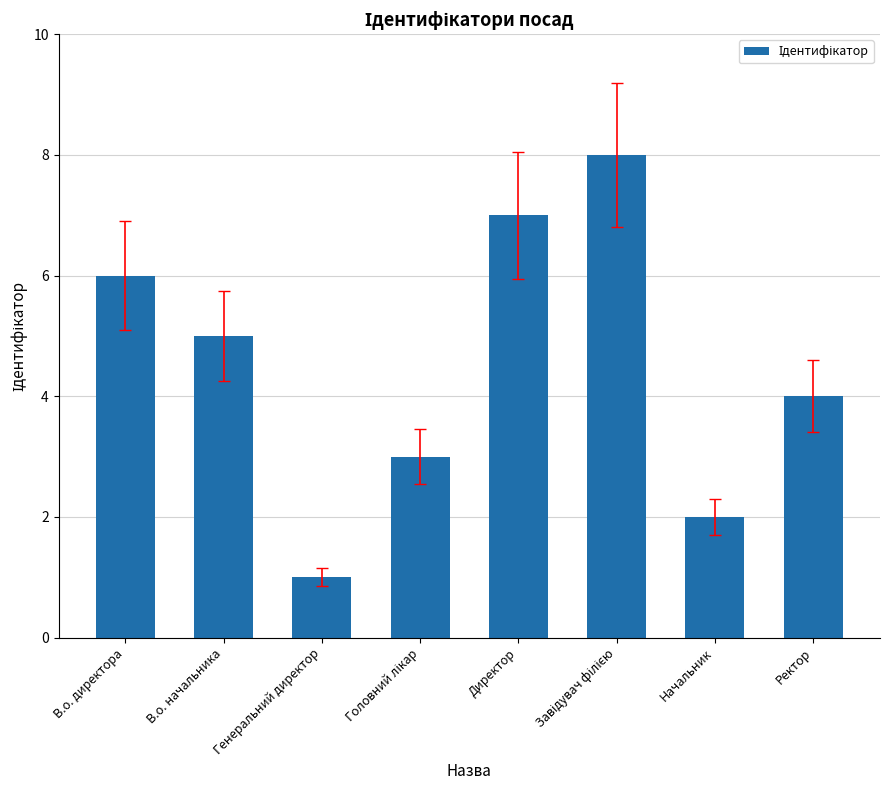

What is the change in value from В.о. начальника to Начальник?

-3